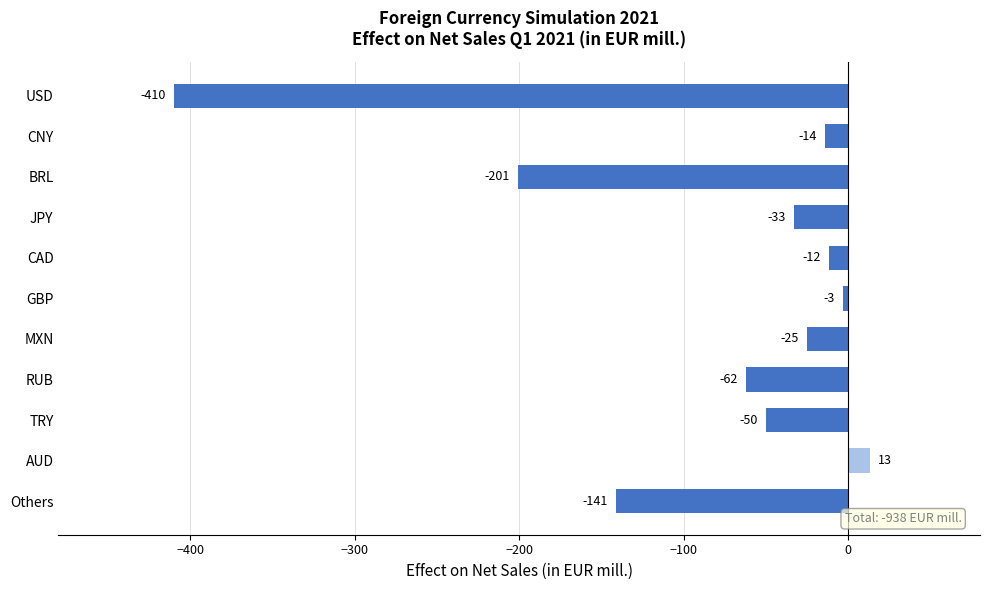

Between BRL and CAD, which is larger?

CAD